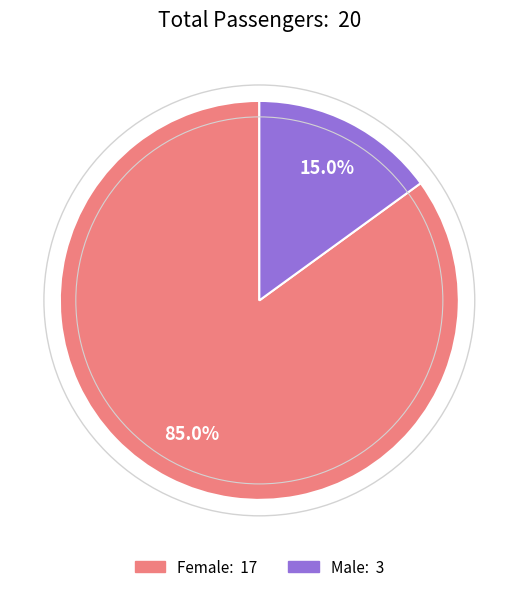

What is the total percentage of Male and Female?

100.0%